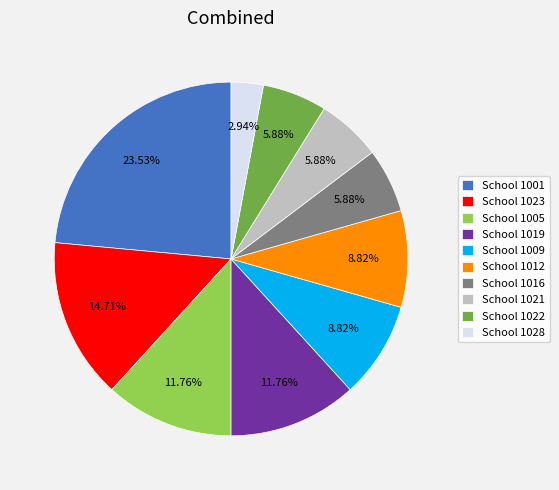

To the nearest percent, what percentage of the pie is School 1023?

15%